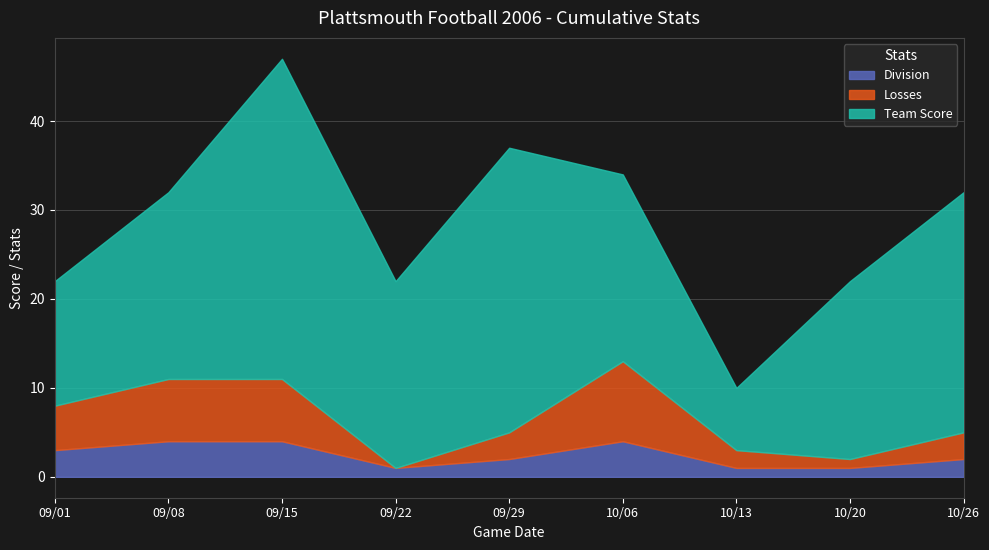

True or false: Division has a value of 4 at 09/08.

True